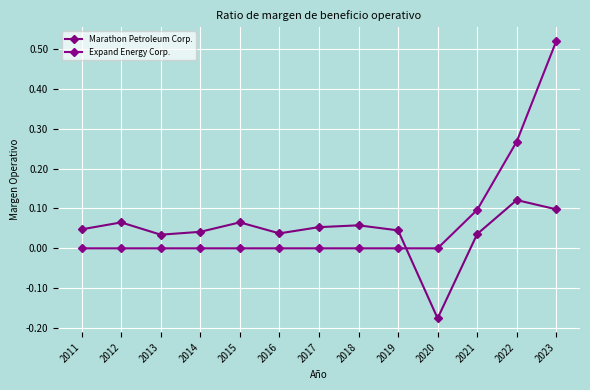

Between which two adjacent categories do Expand Energy Corp. and Marathon Petroleum Corp. first intersect?

2019 and 2020